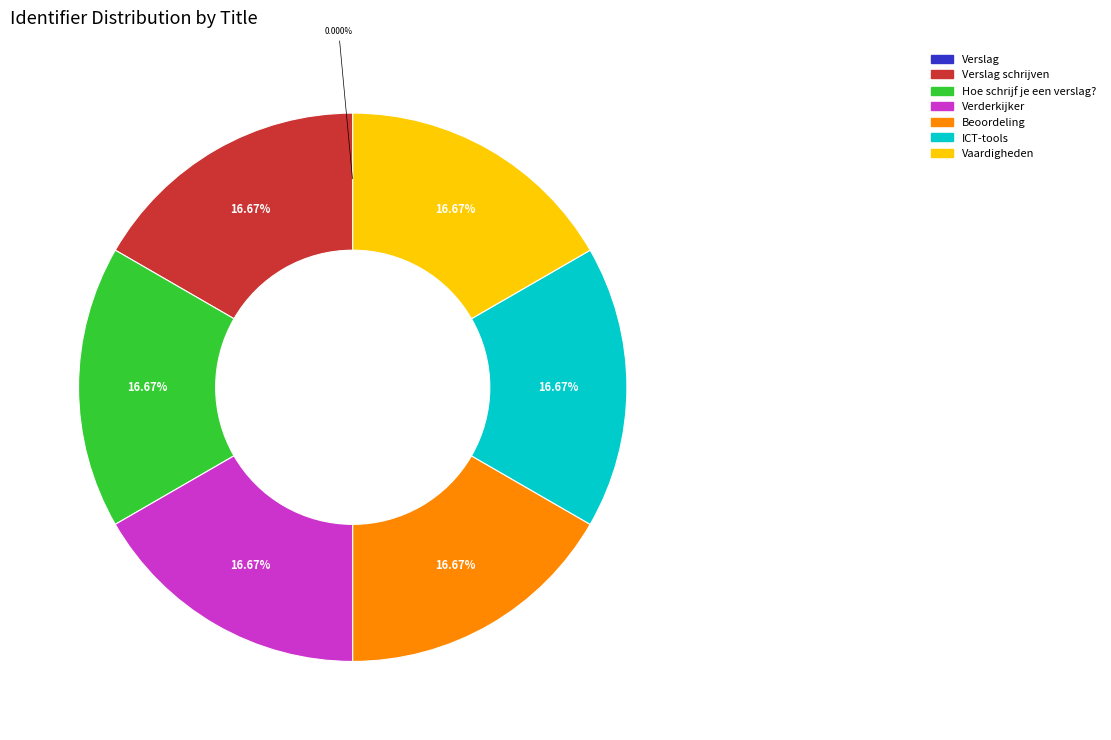

What is the ratio of the value at Verderkijker to the value at ICT-tools?

1.0